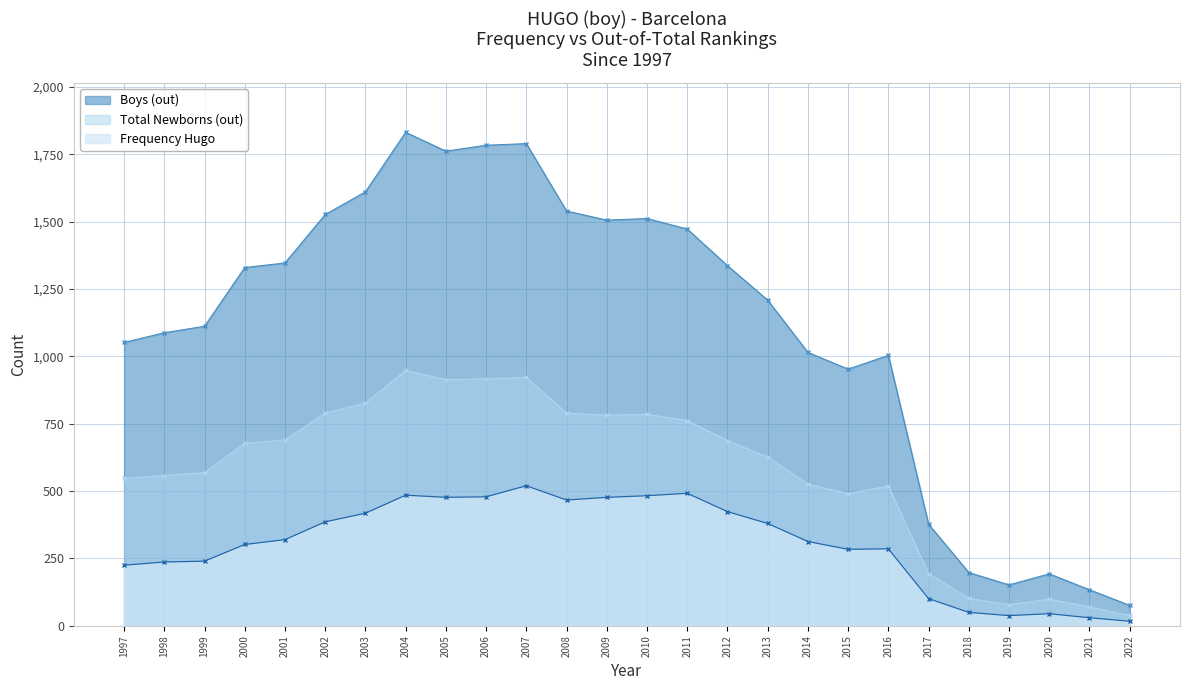

What are all the series names shown in the legend?

Boys (out), Total Newborns (out), Frequency Hugo